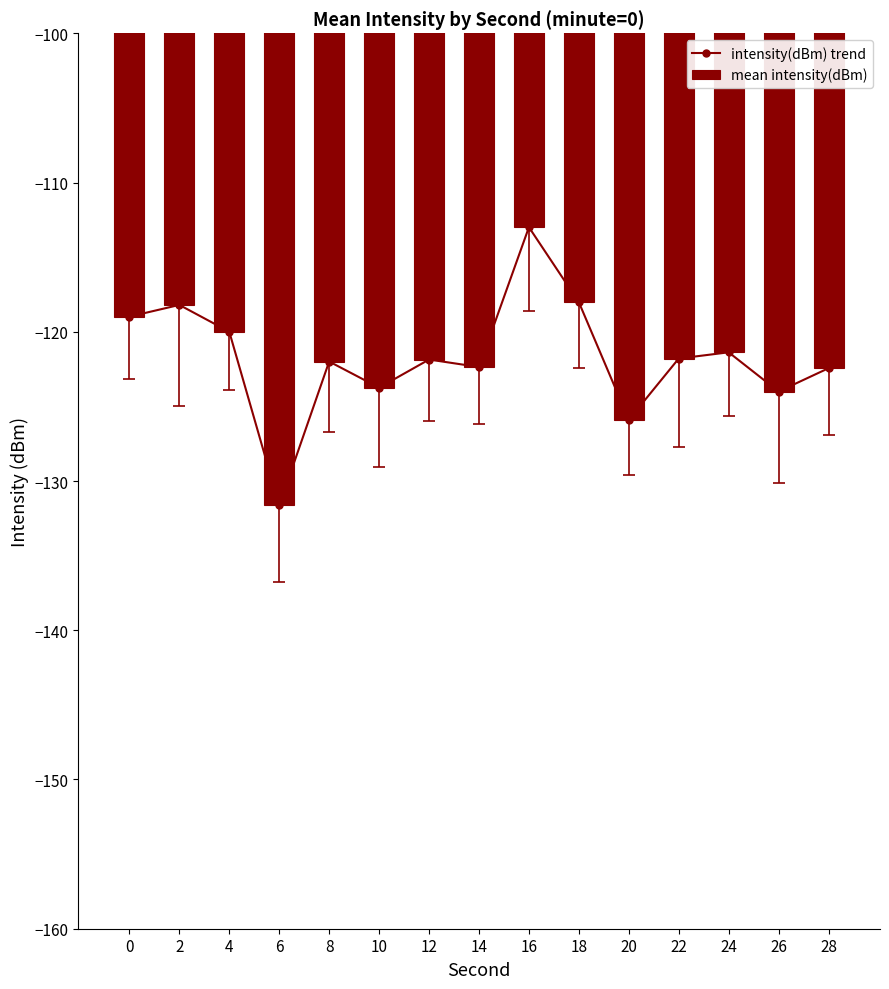

Reading left to right, extract all data points from this chart.

intensity(dBm) trend: -119.0	-118.2	-120.0	-131.6	-122.0	-123.7	-121.9	-122.4	-113.0	-118.0	-125.9	-121.8	-121.4	-124.0	-122.4
mean intensity(dBm): -119.0	-118.2	-120.0	-131.6	-122.0	-123.7	-121.9	-122.4	-113.0	-118.0	-125.9	-121.8	-121.4	-124.0	-122.4